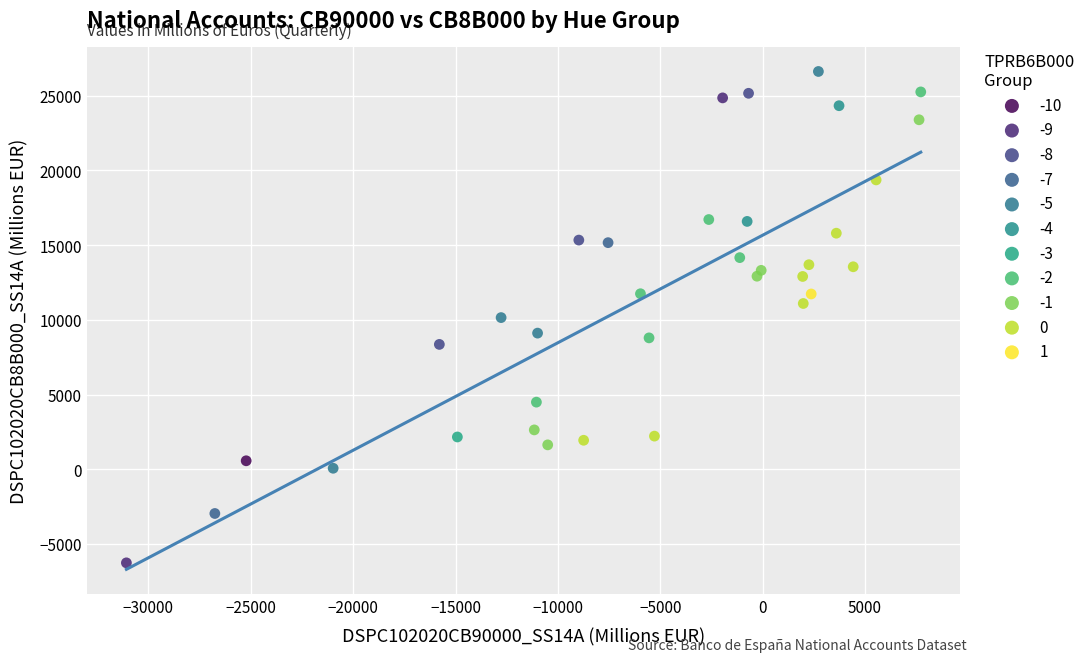

What are all the series names shown in the legend?

-10, -9, -8, -7, -5, -4, -3, -2, -1, 0, 1